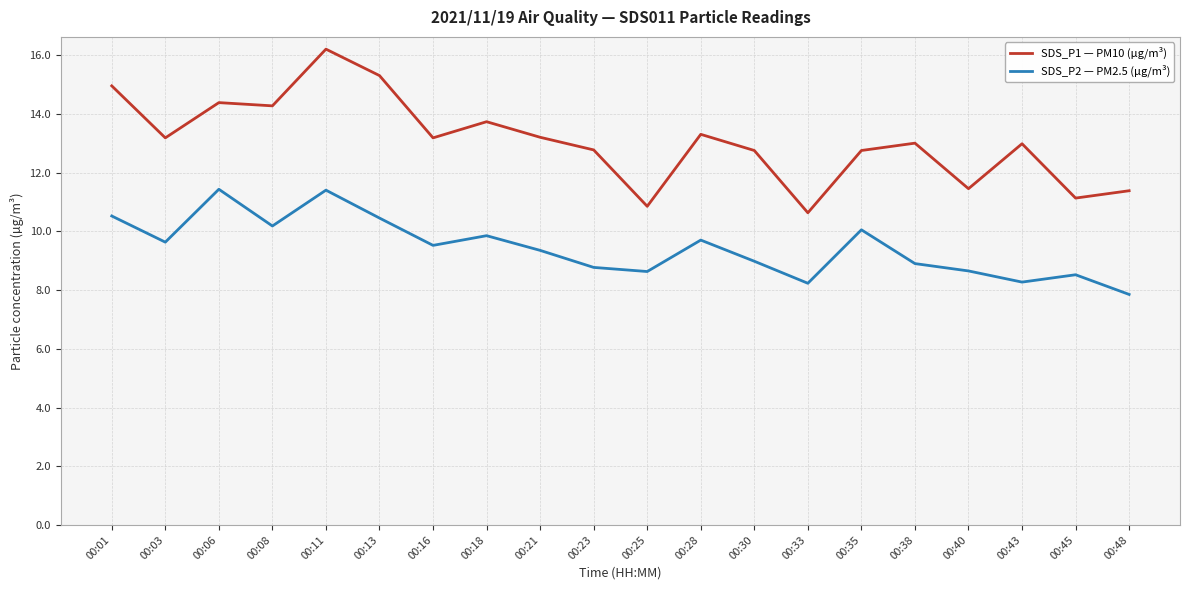

At which category is the sum across all series the highest?

00:11